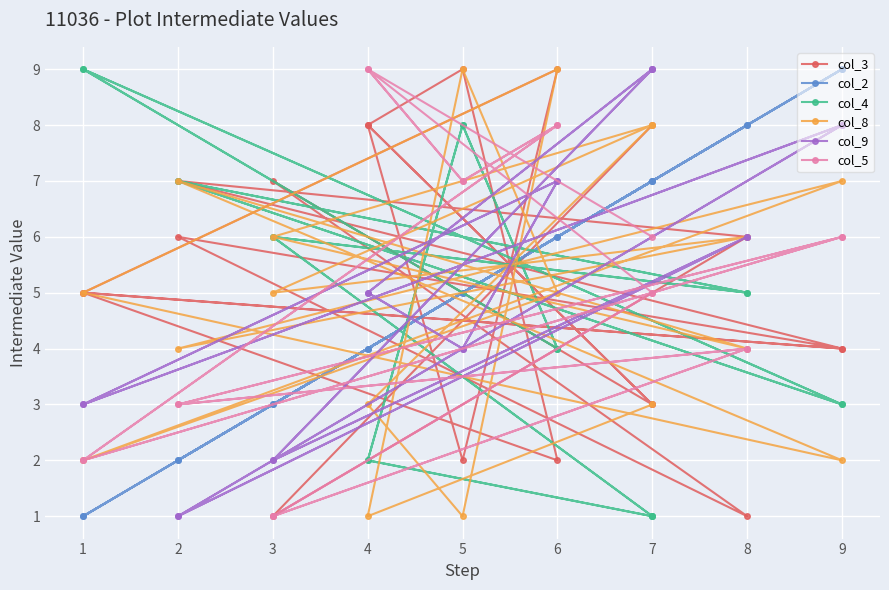

Which series has the largest range (max minus min)?

col_3